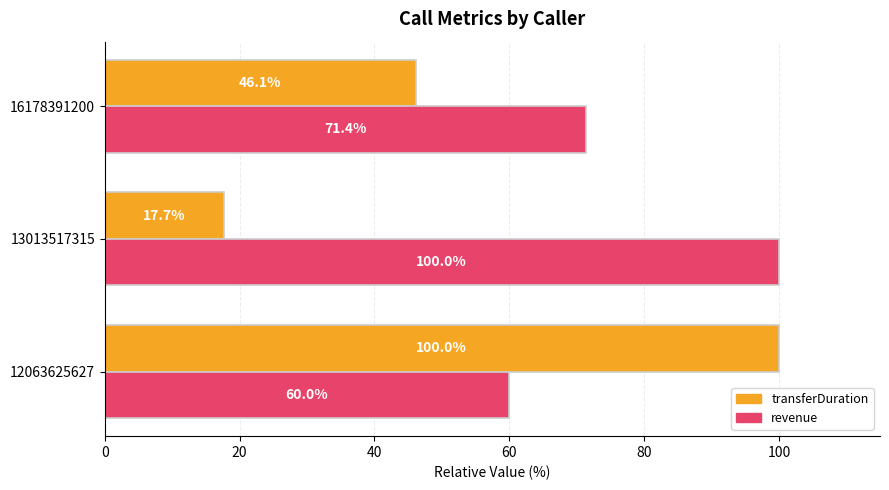

Read the transferDuration value at 12063625627.

100.0